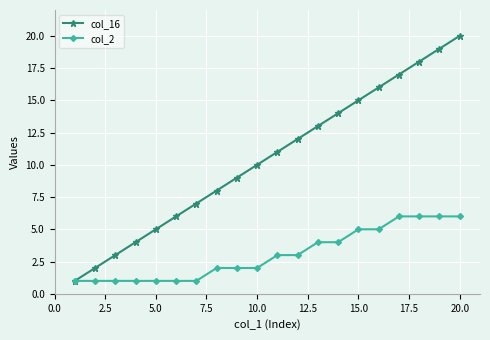

What is the maximum value for col_16?

20